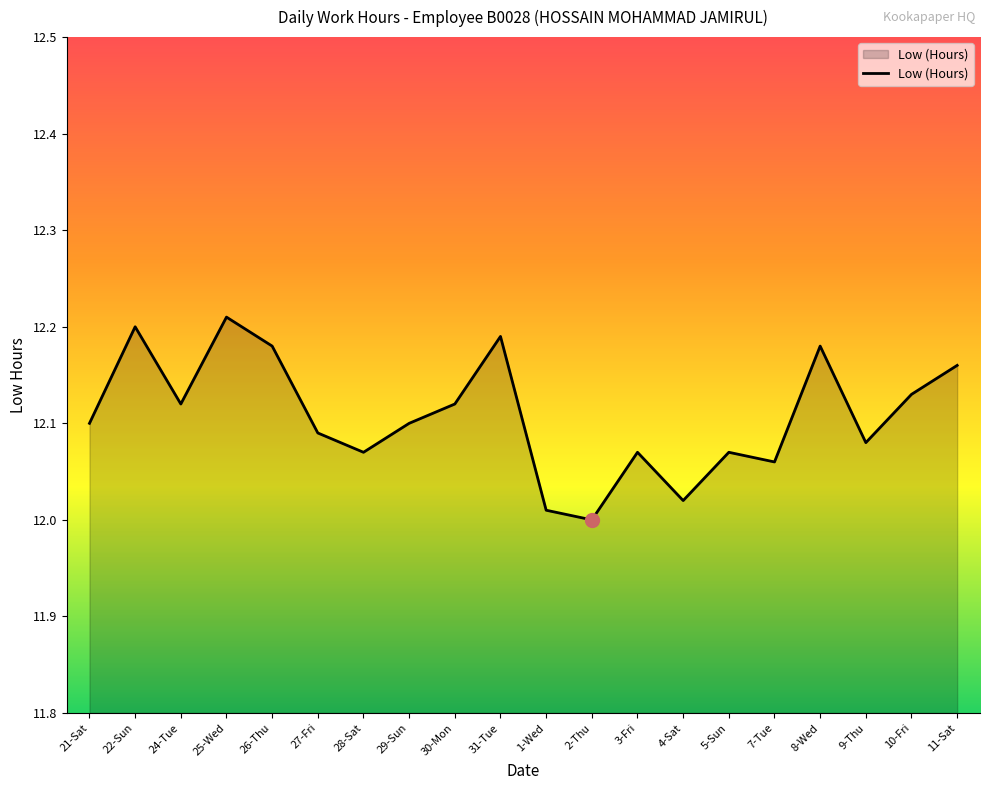

Does the chart have visible grid lines?

No